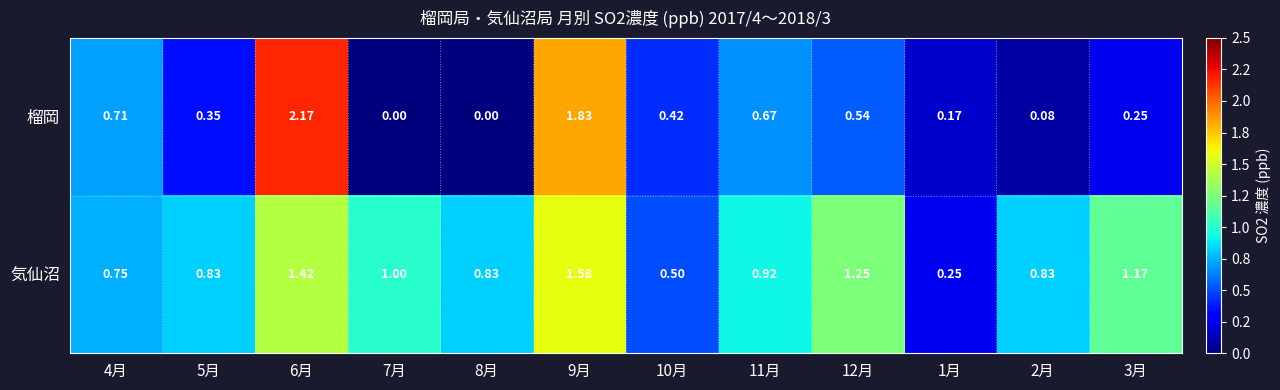

Which series has the largest total across all categories?

気仙沼